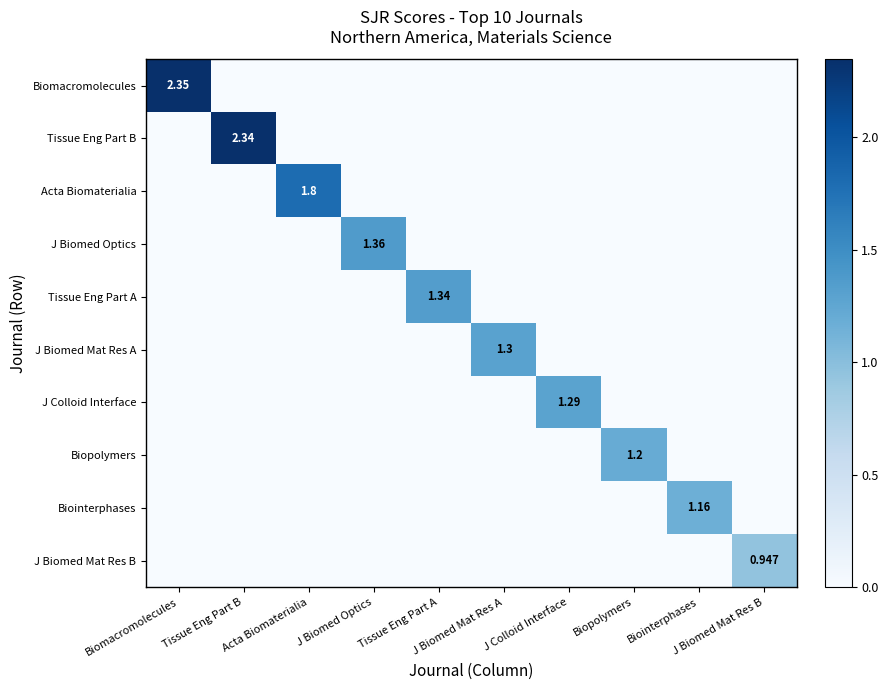

True or false: J Biomed Mat Res A has a value of 0.0 at Tissue Eng Part B.

True